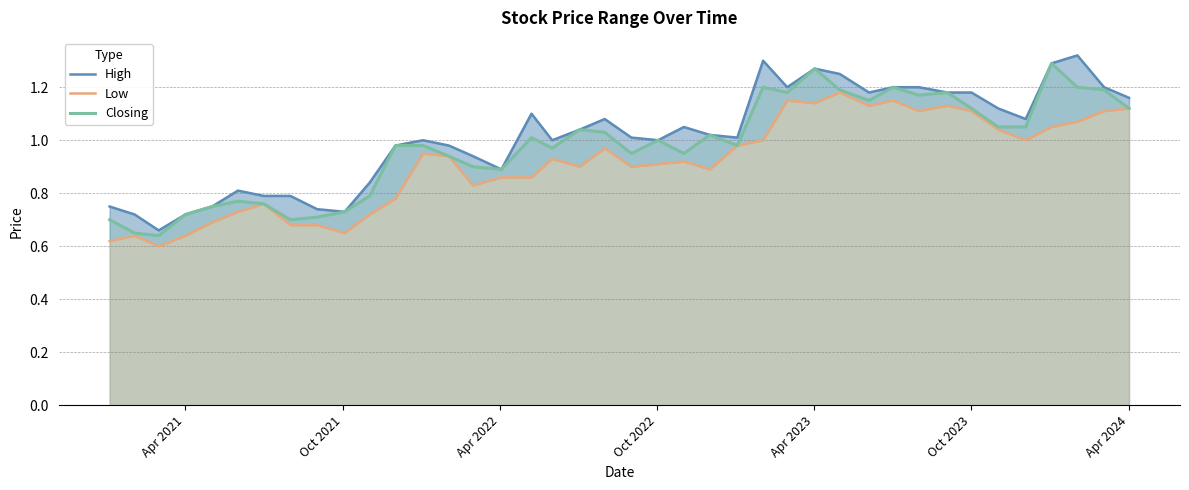

The Closing series shows 1.9 at Apr 2024. True or false?

False